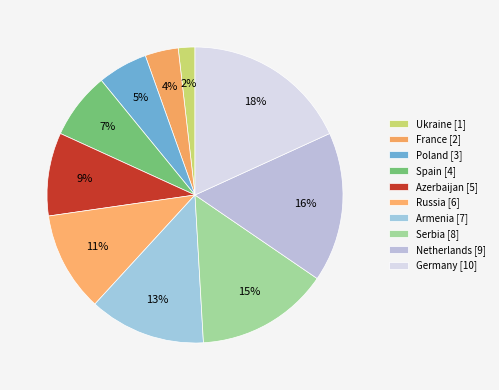

Rank the categories by value from highest to lowest.

Germany [10], Netherlands [9], Serbia [8], Armenia [7], Russia [6], Azerbaijan [5], Spain [4], Poland [3], France [2], Ukraine [1]